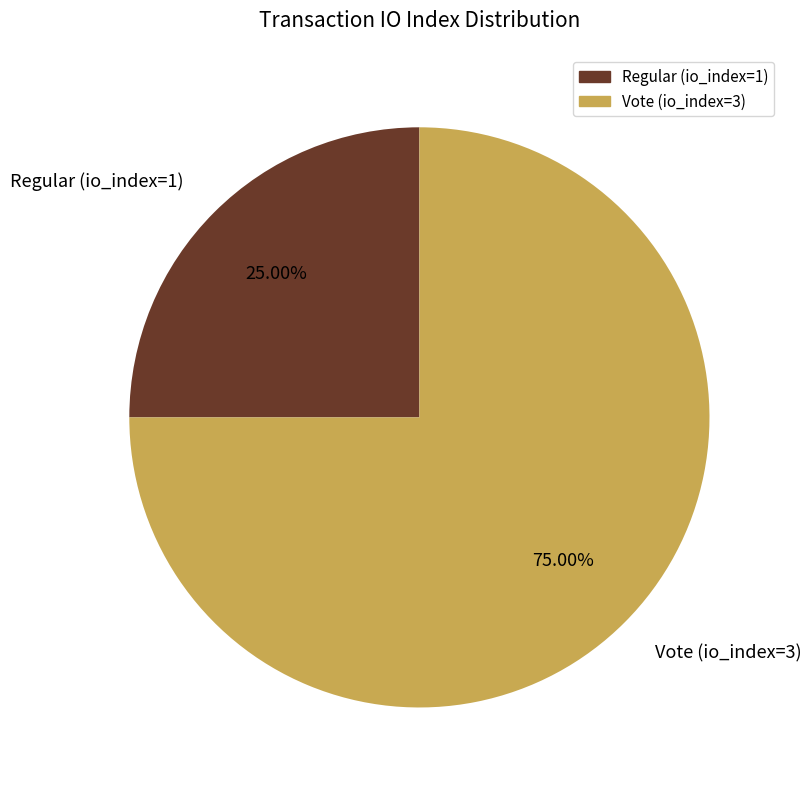

Count the number of slices in the pie.

2